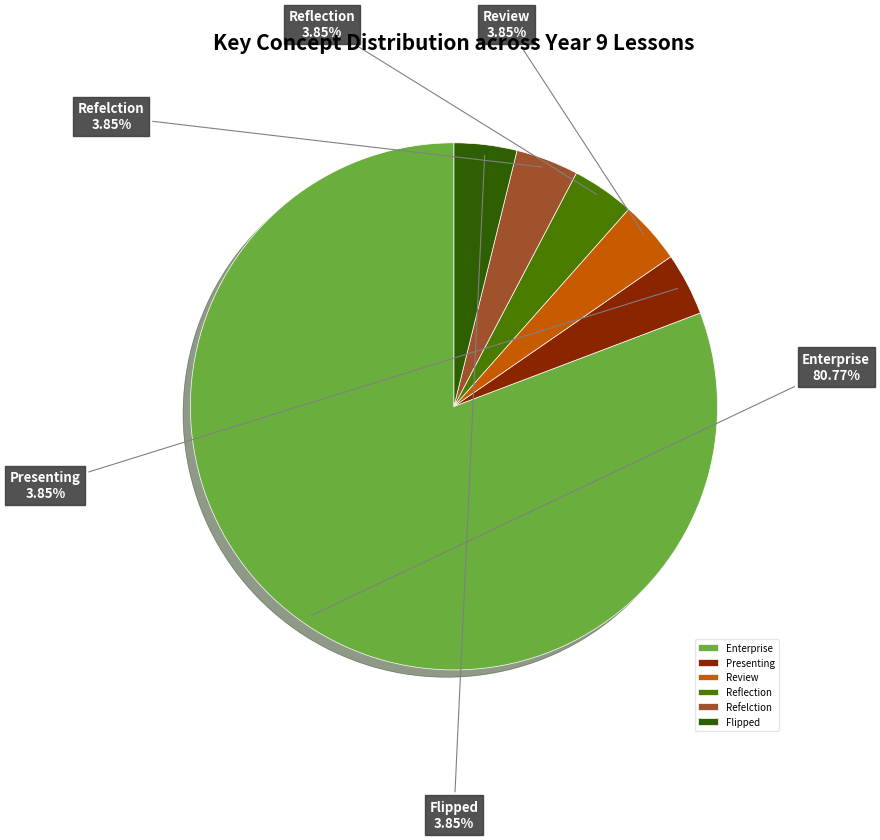

How many segments does this pie chart have?

6